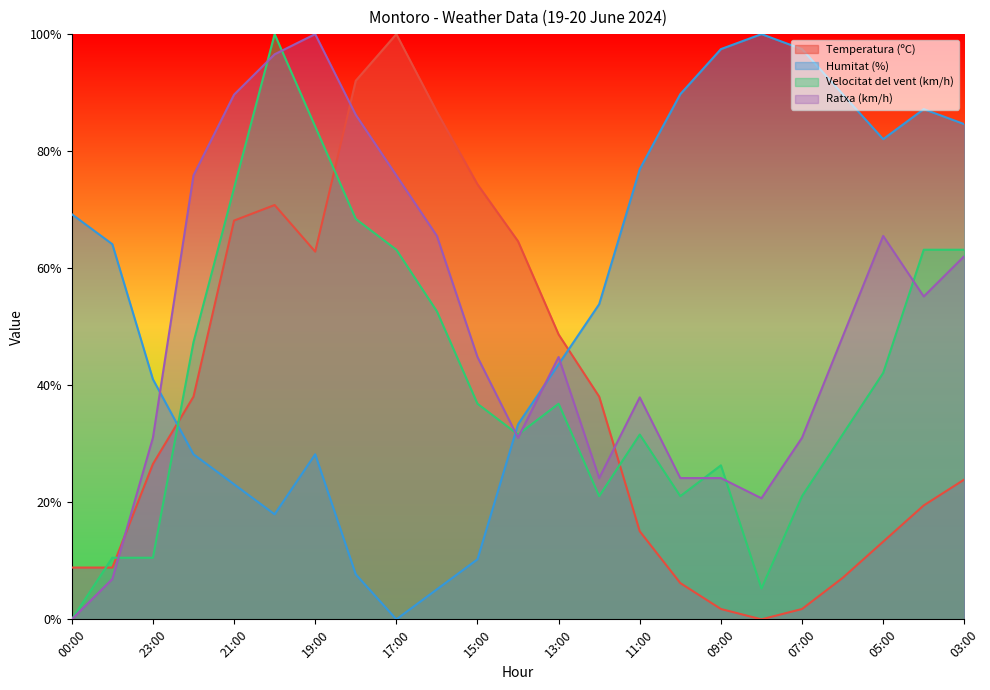

Which series has the largest total across all categories?

Humitat (%)